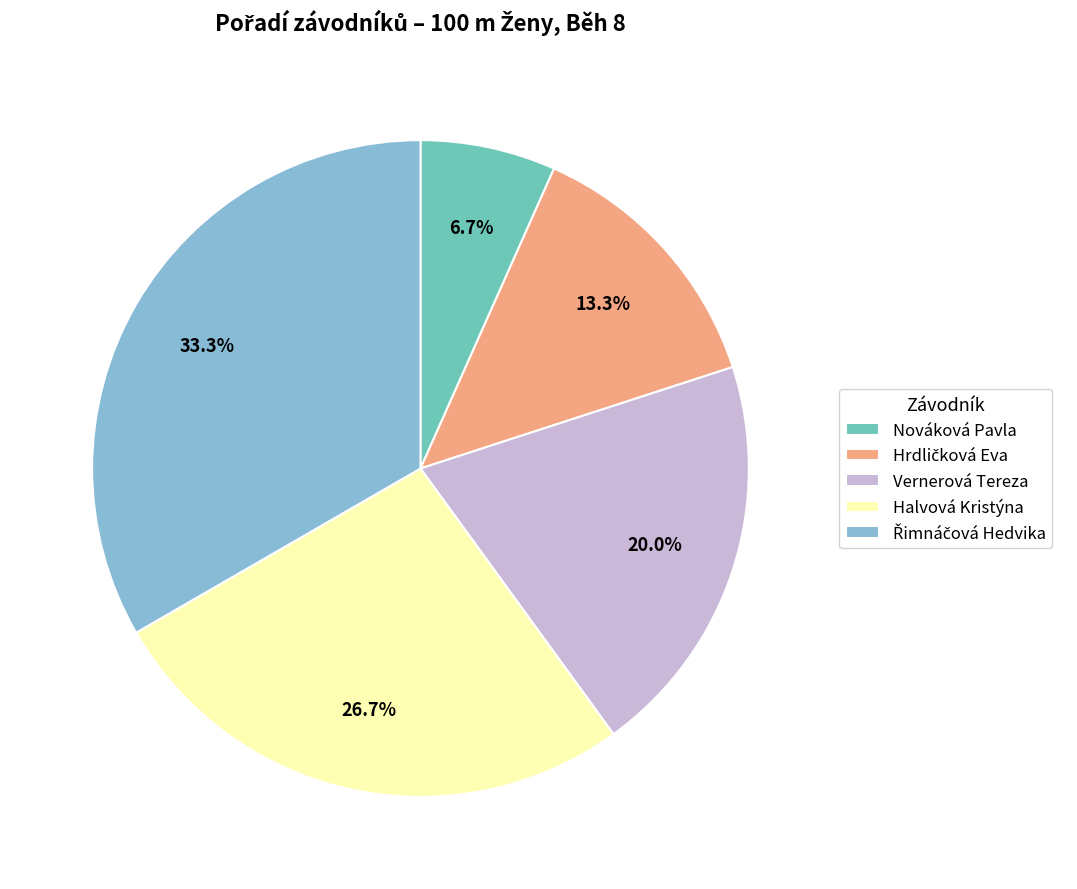

Does Vernerová Tereza represent more than half of the total?

No